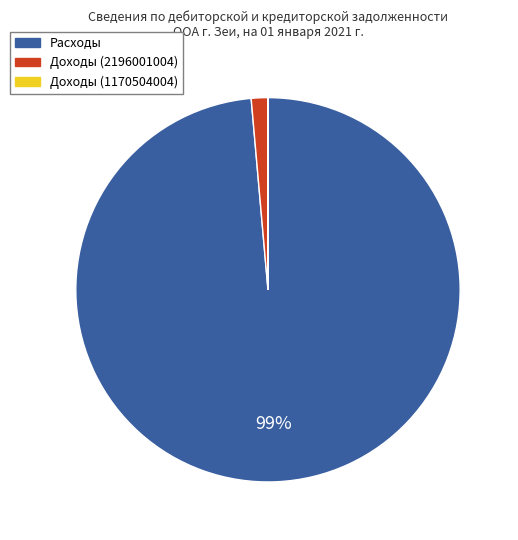

Is it true that Расходы is 99% of the pie?

True